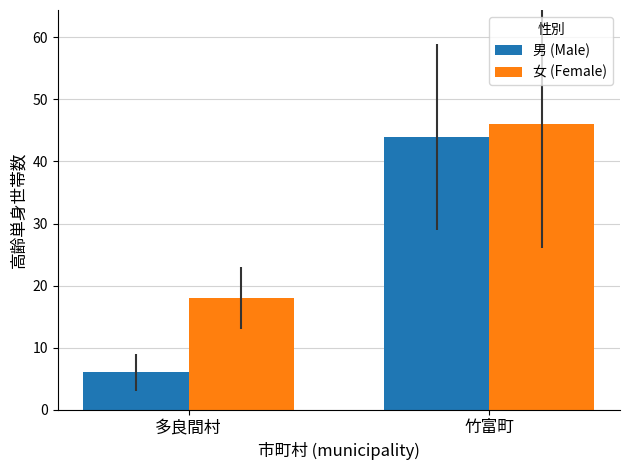

Reading right to left, what are all the values shown in this chart?

男 (Male): 竹富町=44	多良間村=6
女 (Female): 竹富町=46	多良間村=18